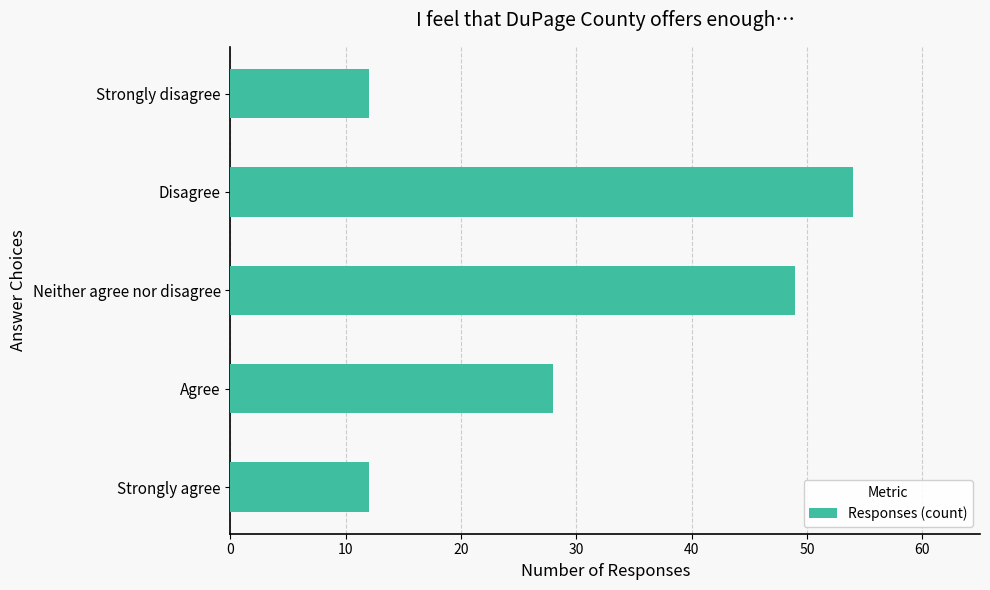

At which category does the chart reach its peak across all series?

Disagree